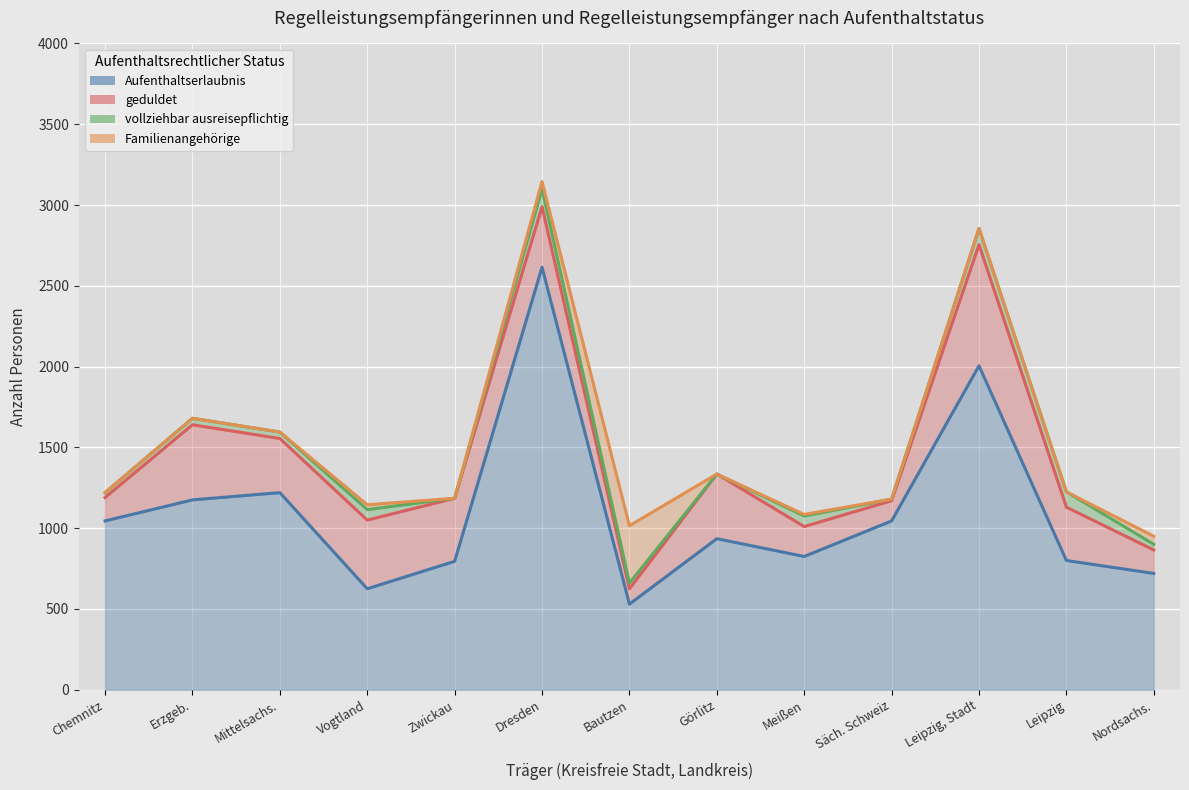

Where is the first local maximum for Aufenthaltsrechtlicher Status Aufenthaltserlaubnis?

Mittelsachs.